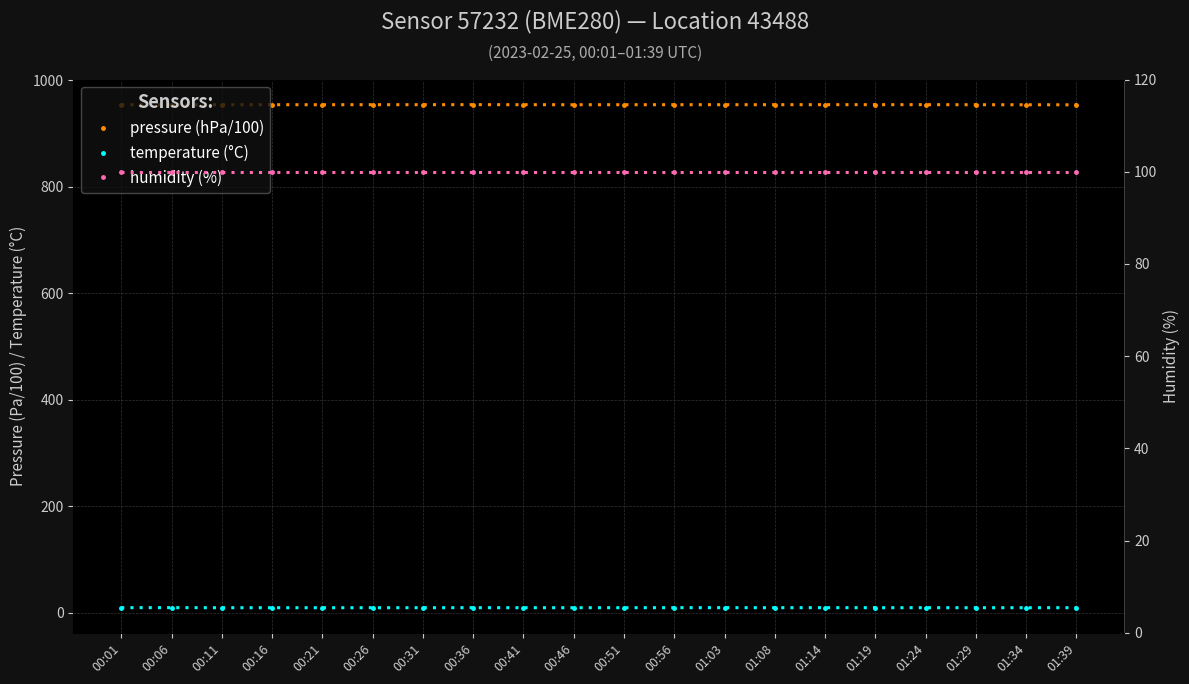

What is the spread (max minus min) of values at 01:29?

944.6